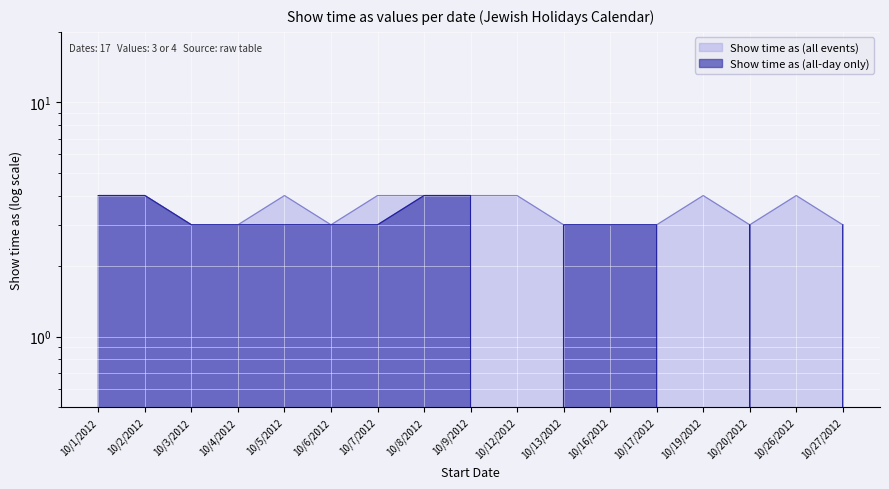

True or false: Show time as (all-day only) and Show time as (all events) intersect in this chart.

False